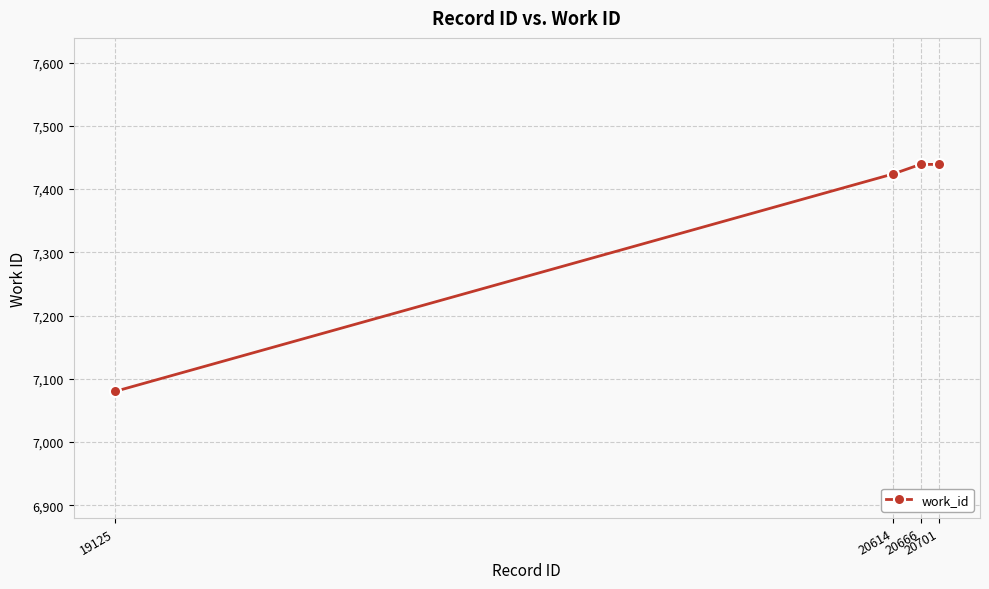

What is the value of the 3rd point from the left?

7439